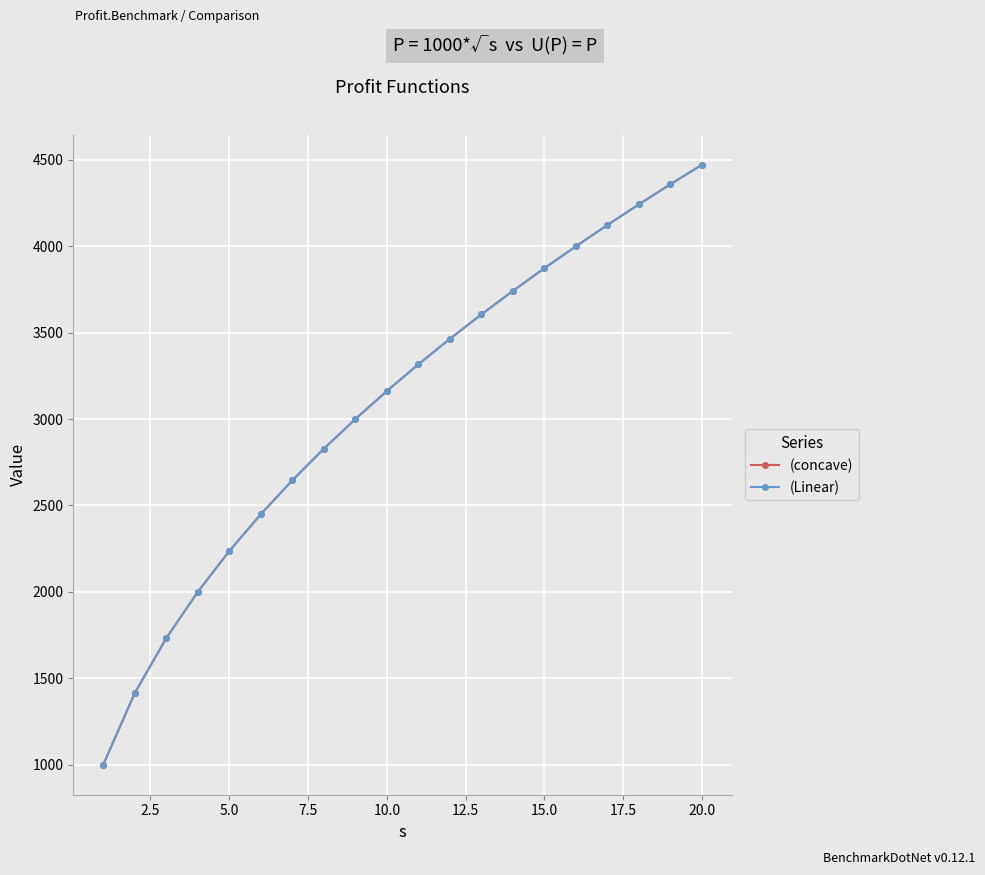

Is this an area chart (filled region under the line)?

No